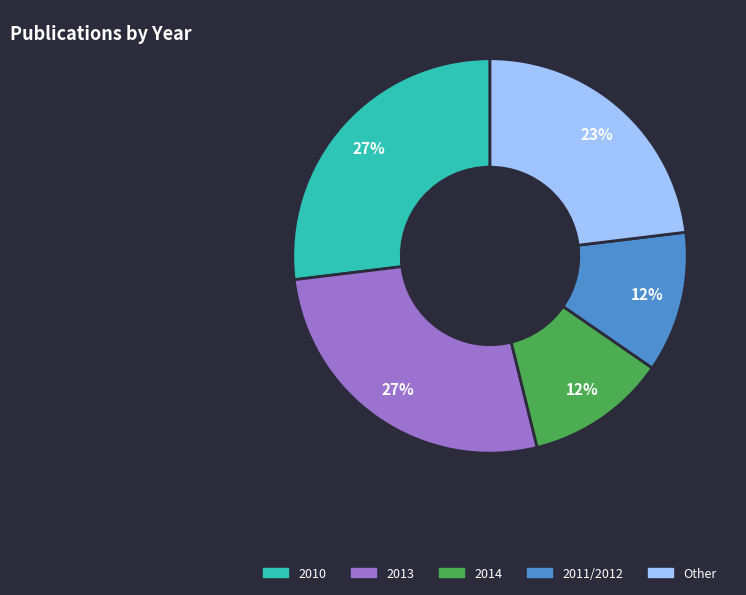

To the nearest percent, what is the average slice percentage?

20%